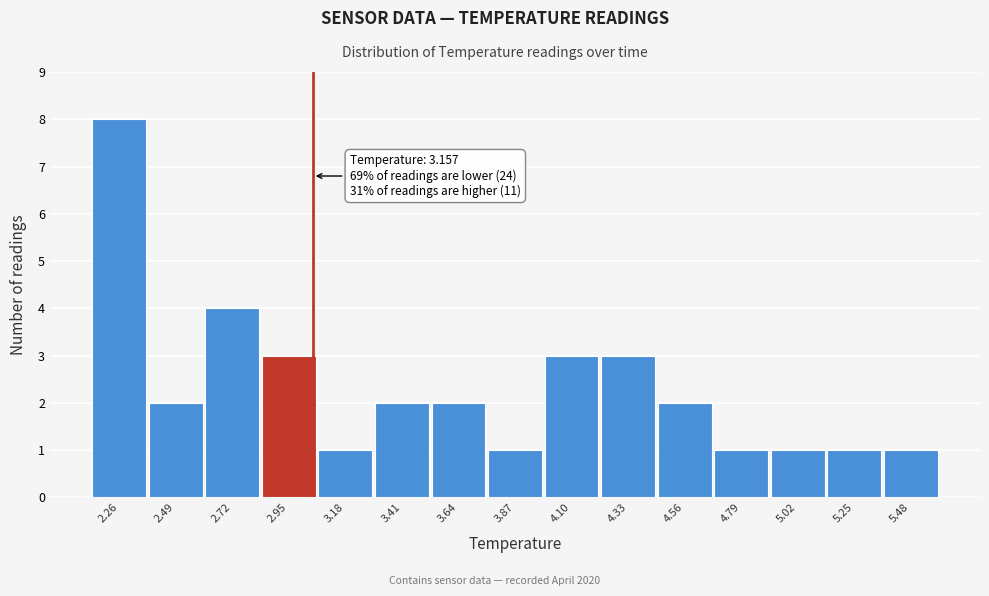

Reading left to right, list all the values displayed in this chart.

2.26=8	2.49=2	2.72=4	2.95=3	3.18=1	3.41=2	3.64=2	3.87=1	4.10=3	4.33=3	4.56=2	4.79=1	5.02=1	5.25=1	5.48=1